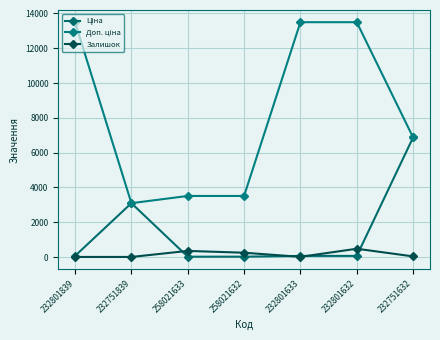

Read the Доп. ціна value at 232801632.

13493.2